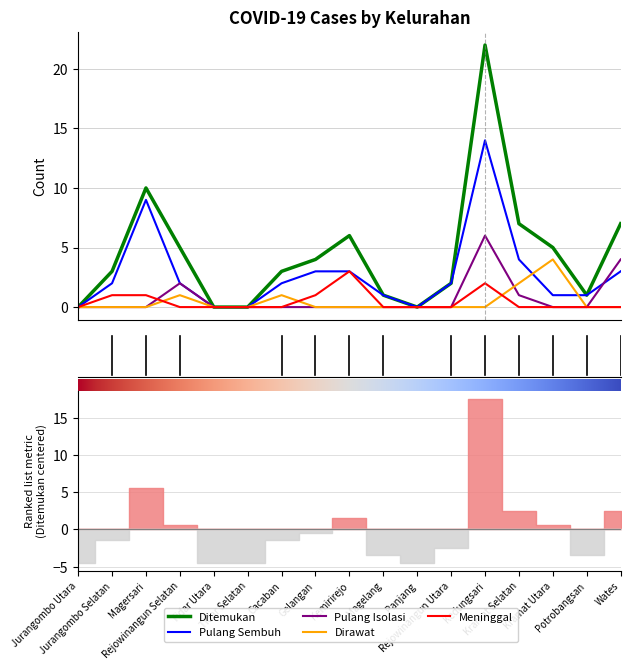

Reading left to right, transcribe all the data shown in this chart.

Ditemukan: 0	3	10	5	0	0	3	4	6	1	0	2	22	7	5	1	7
Pulang Sembuh: 0	2	9	2	0	0	2	3	3	1	0	2	14	4	1	1	3
Pulang Isolasi: 0	0	0	2	0	0	0	0	0	0	0	0	6	1	0	0	4
Dirawat: 0	0	0	1	0	0	1	0	0	0	0	0	0	2	4	0	0
Meninggal: 0	1	1	0	0	0	0	1	3	0	0	0	2	0	0	0	0